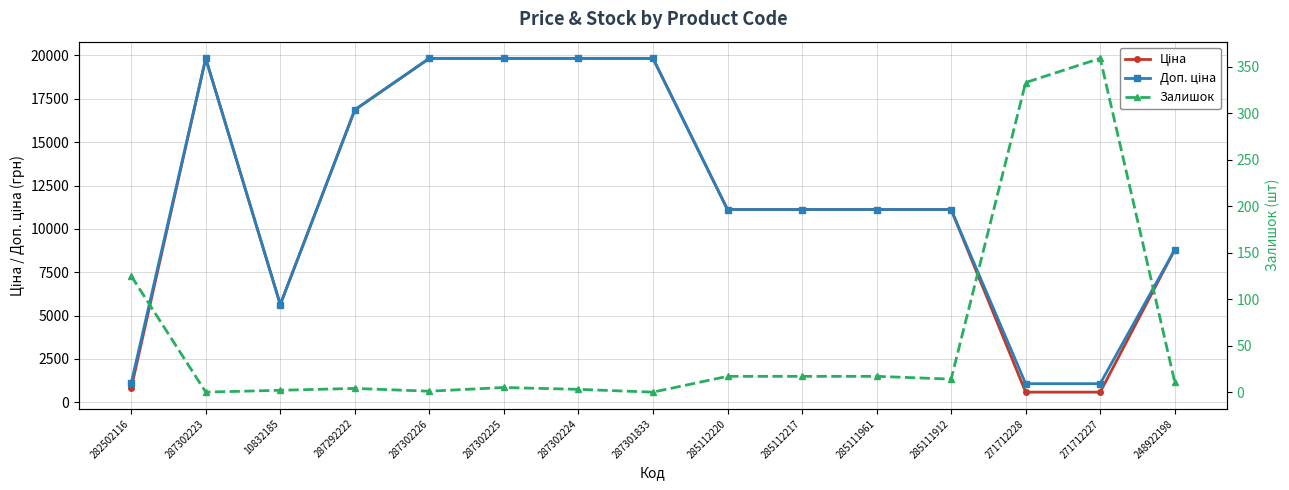

Which series has the largest total across all categories?

Доп. ціна